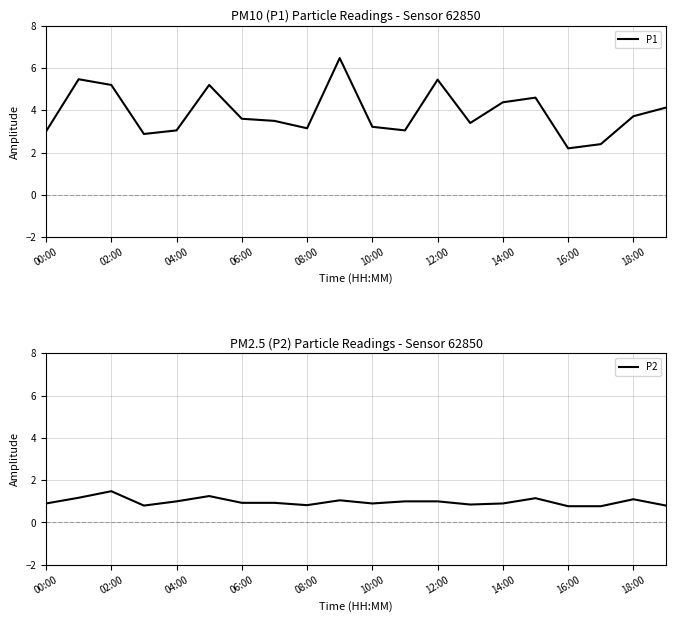

Rank the series by their average value, from highest to lowest.

P1, P2